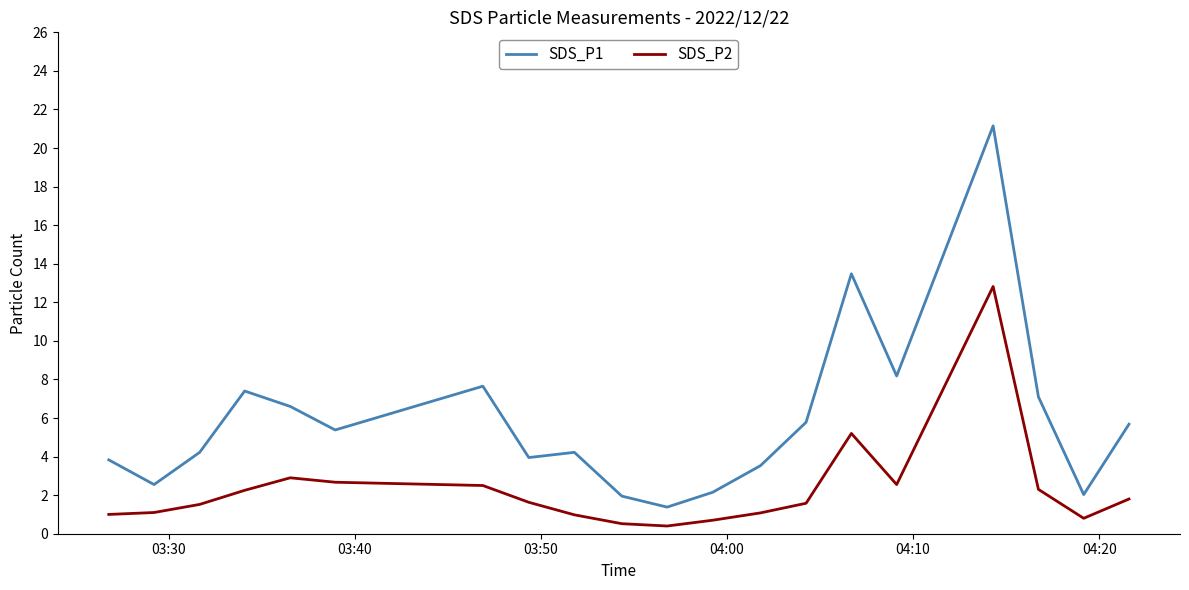

What is the difference between the maximum and minimum values in the SDS_P1 series?

19.8